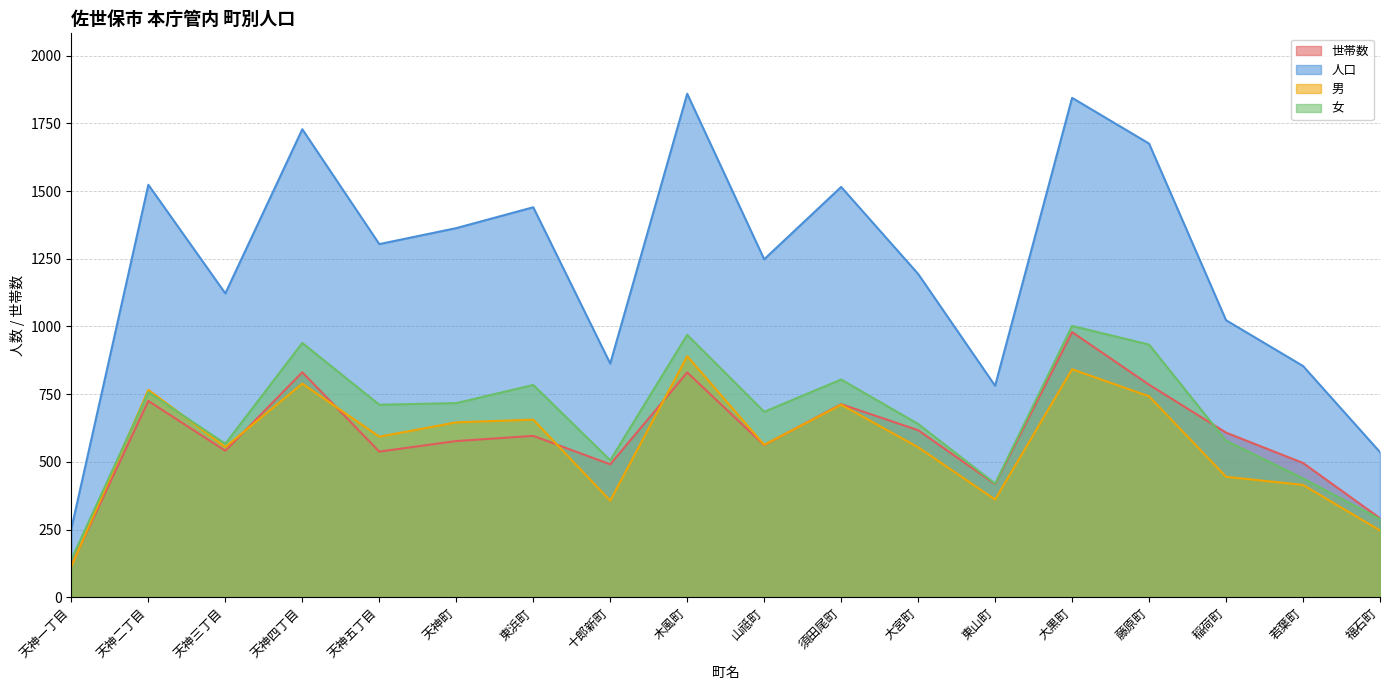

True or false: 人口 has a value of 1252 at 東山町.

False